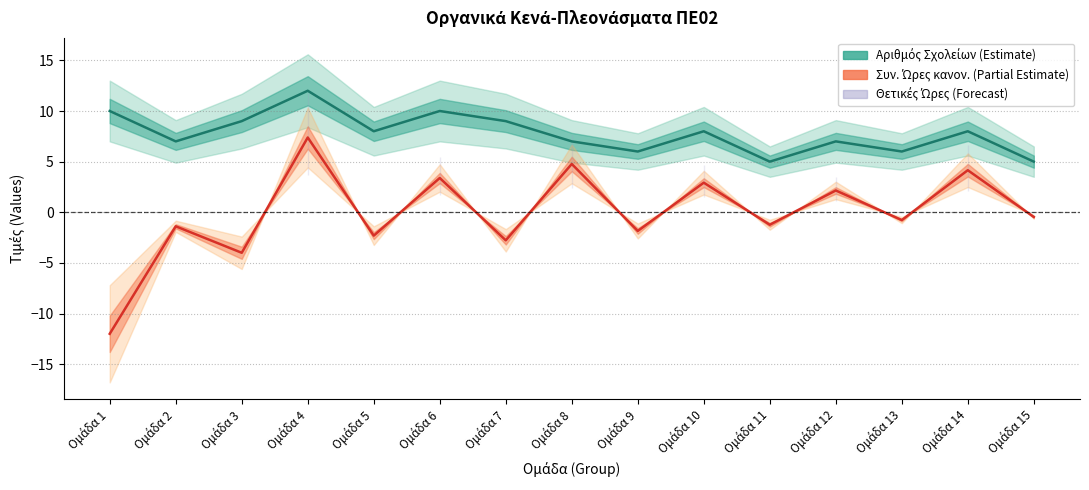

At which category is the sum across all series the highest?

Ομάδα 4